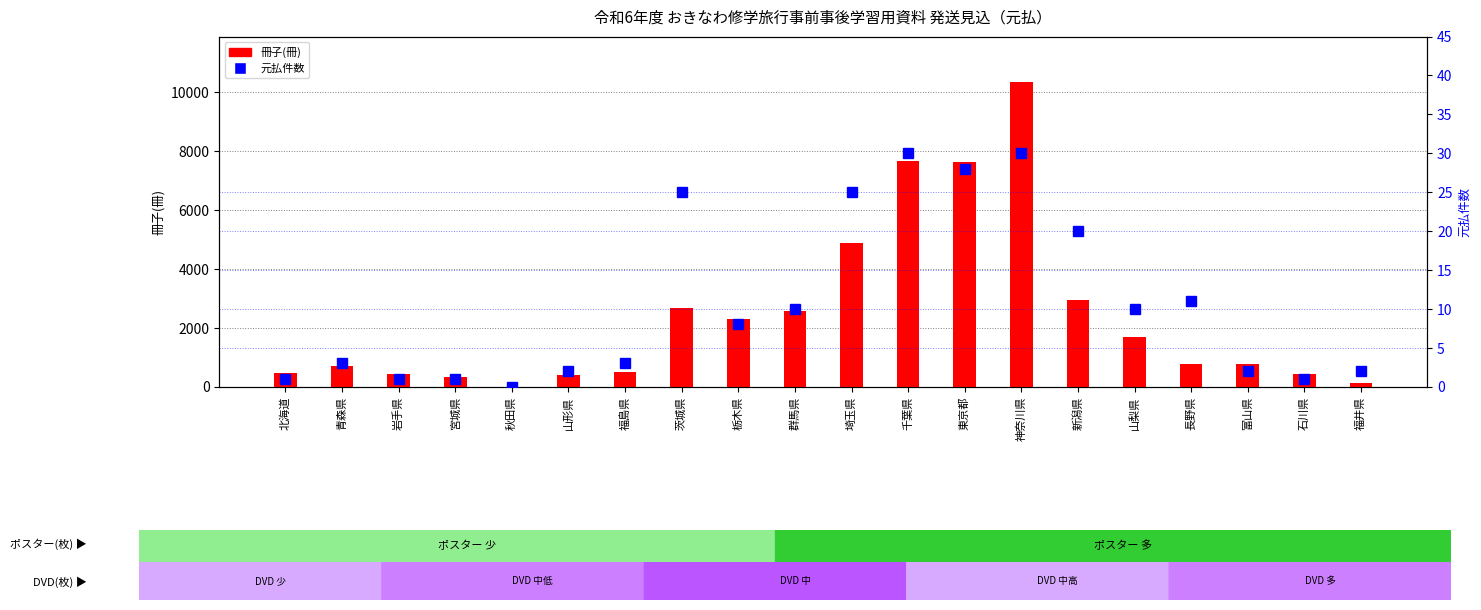

List the series in order of their overall mean, highest first.

冊子(冊), 元払件数